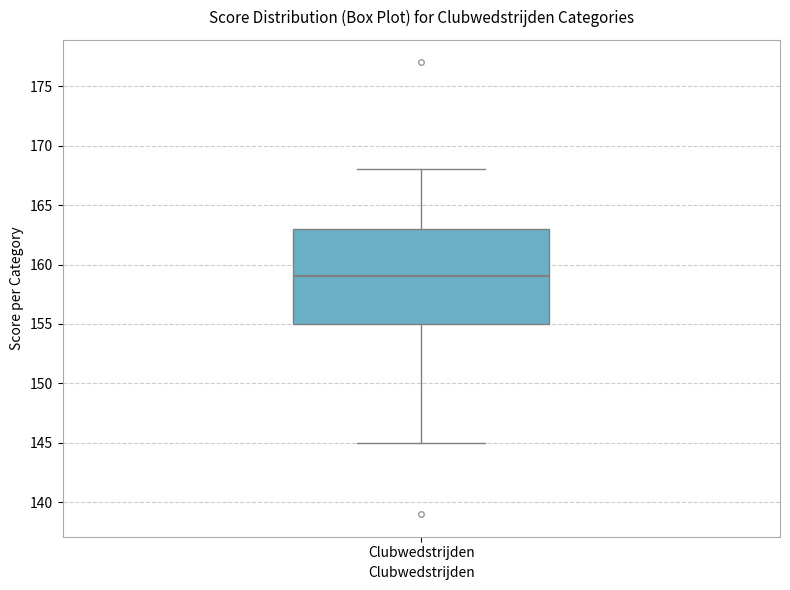

Read this box plot against the y-axis: the position of the median line, the range covered by the box, and the ends of both whiskers. The values are not printed on the chart, so give them approximately, as read against the axis.

median 159, box 155 to 163, whiskers 145 to 168